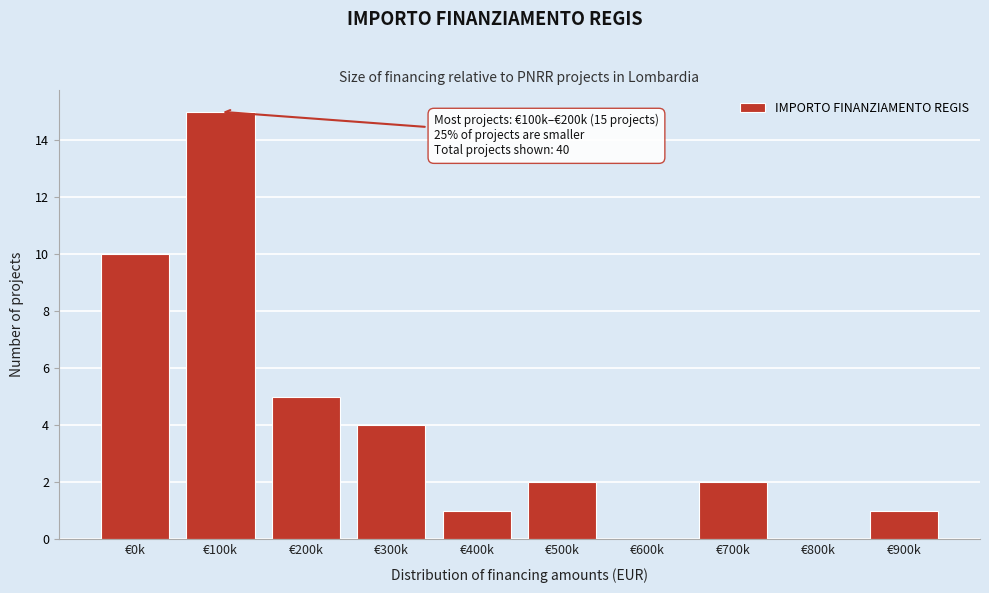

Reading left to right, what are all the values shown in this chart?

€0k=10	€100k=15	€200k=5	€300k=4	€400k=1	€500k=2	€600k=0	€700k=2	€800k=0	€900k=1